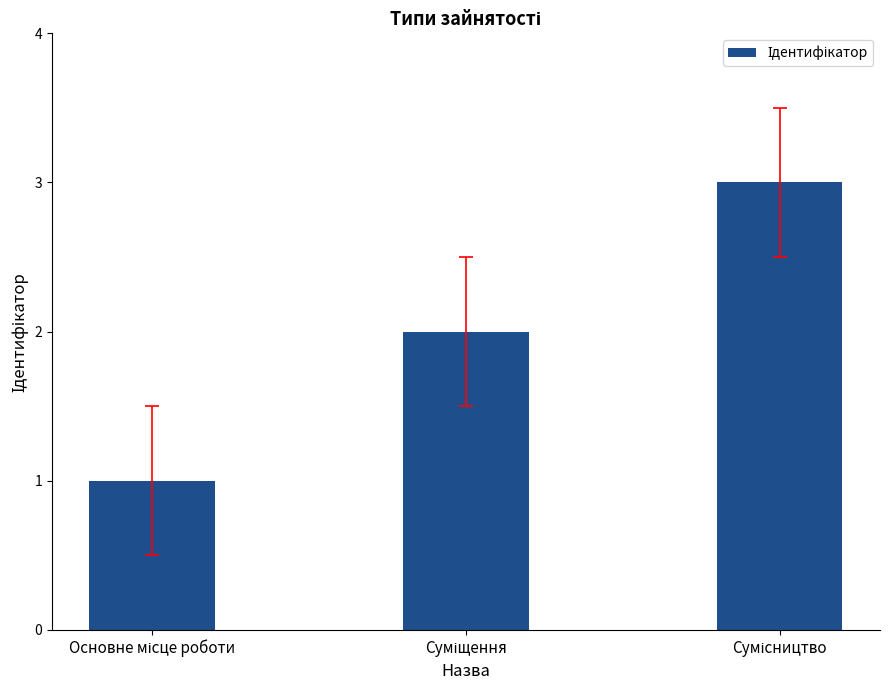

What is the greatest value displayed?

3